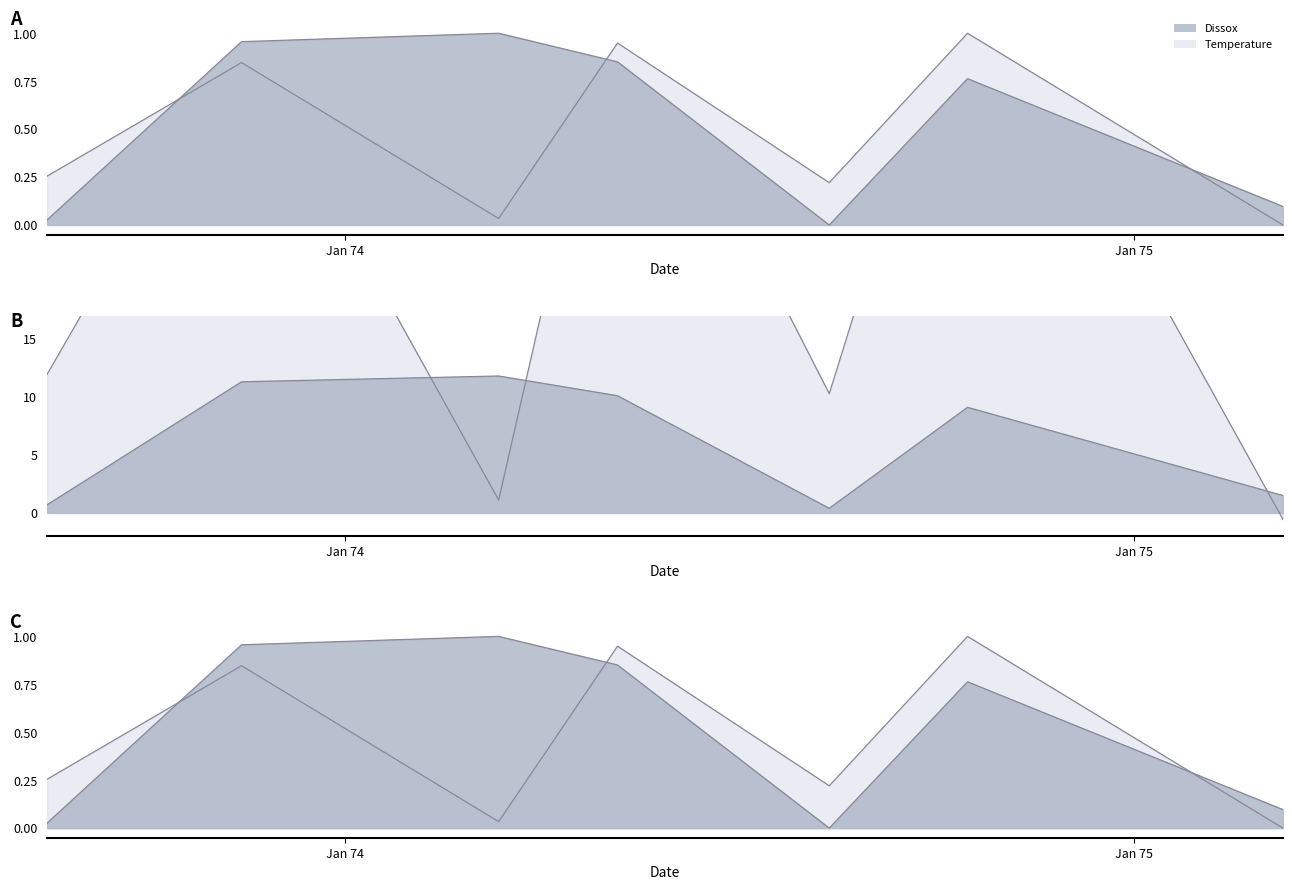

What is the maximum value shown in the chart?

1.0